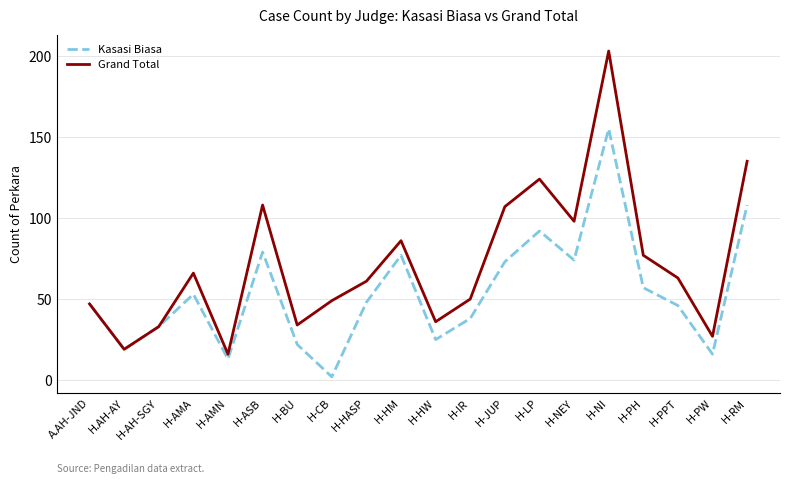

What is the sum of the Grand Total values at H-BU and H-PW?

61